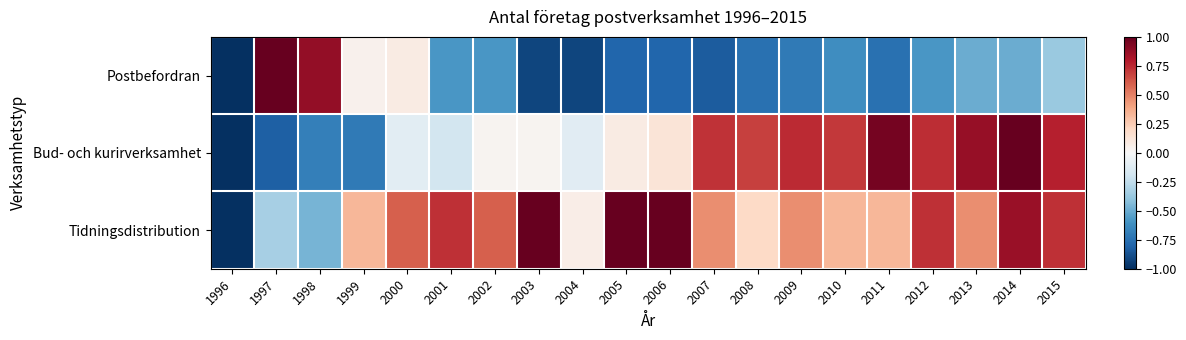

What is the difference between the highest and lowest values at 2005?

1.8